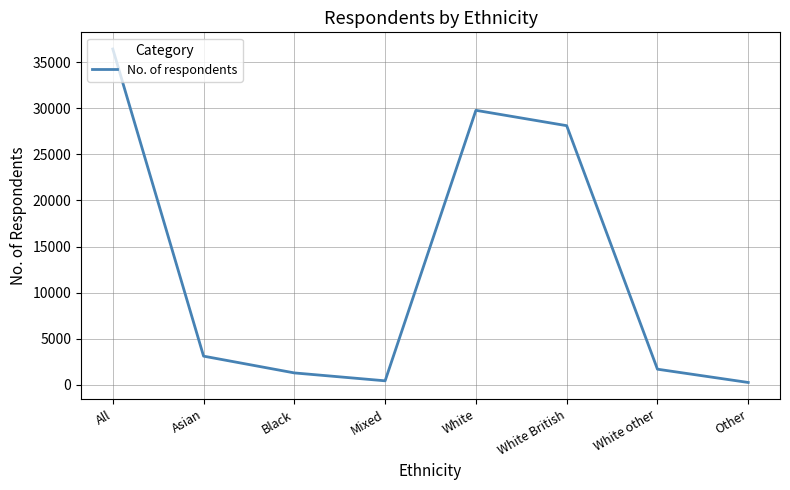

Which has a higher value, Asian or White British?

White British